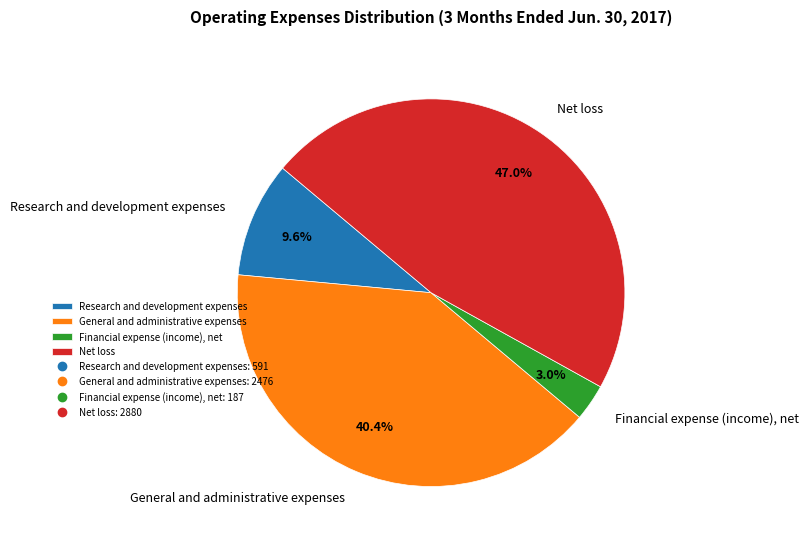

What is the largest slice in the pie chart?

Net loss